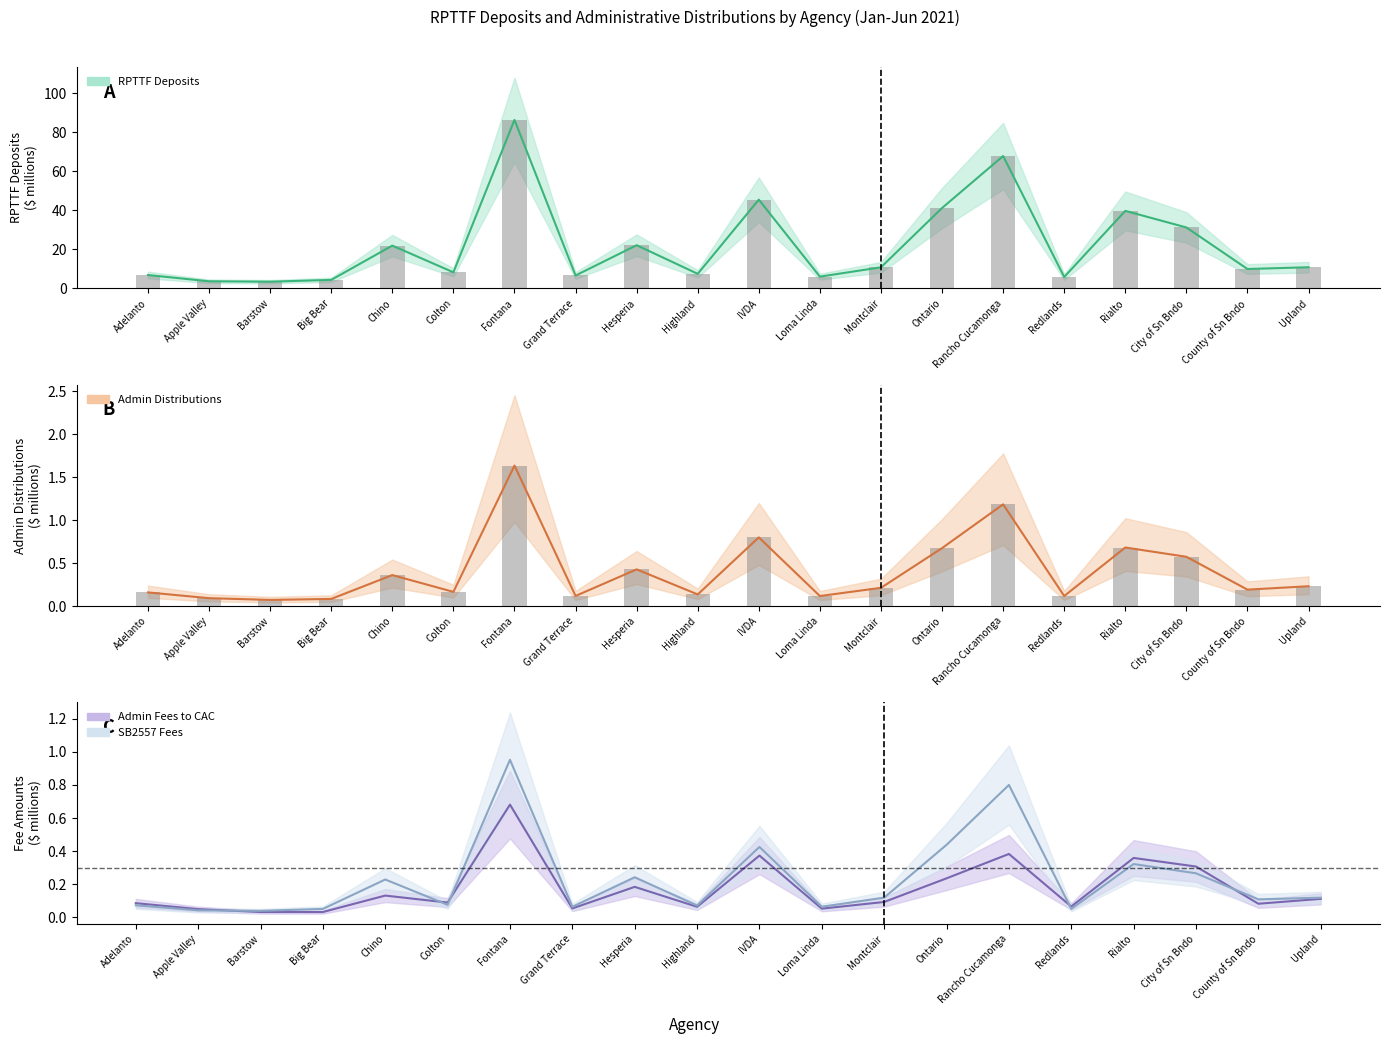

Rank the series at Fontana from lowest to highest value.

Admin Fees to CAC, SB2557 Fees, Admin Distributions, RPTTF Deposits